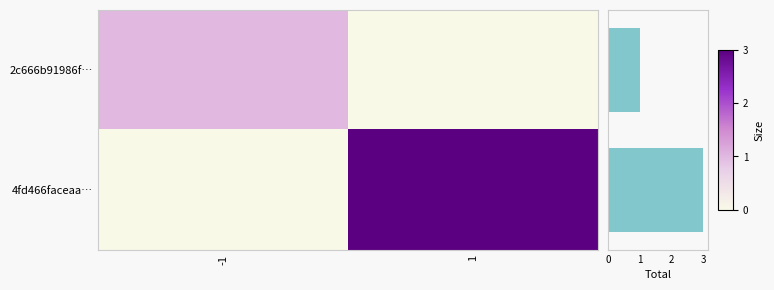

At which label is 2c666b91986f… closest to 0?

1